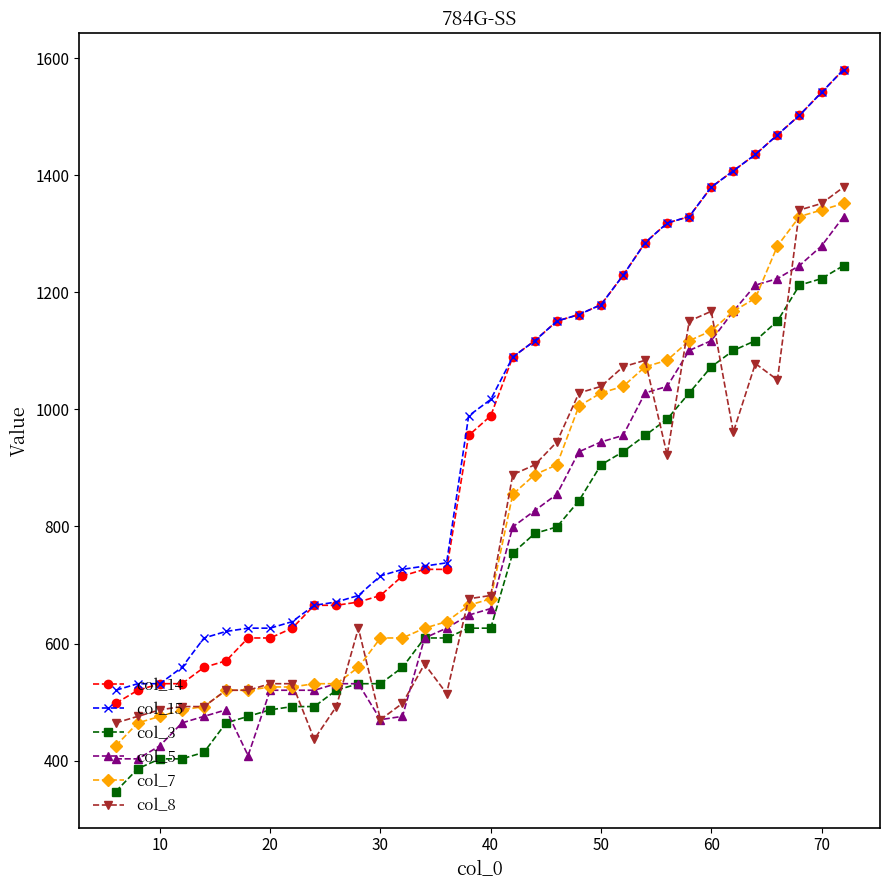

What is the value of the col_14 point at the 22nd from the left?

1161.9